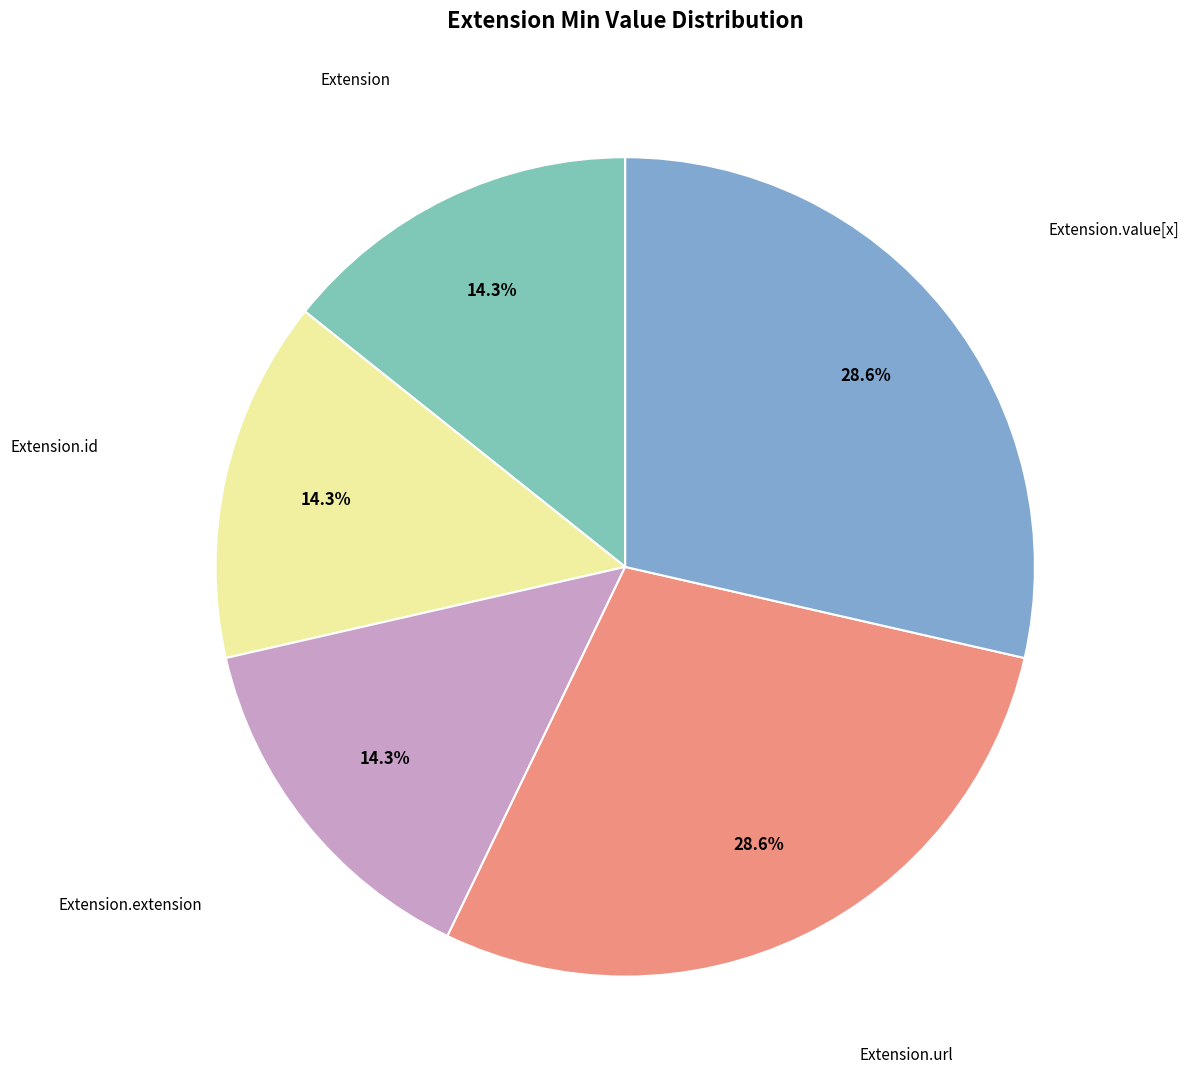

Does any single category account for the majority?

No